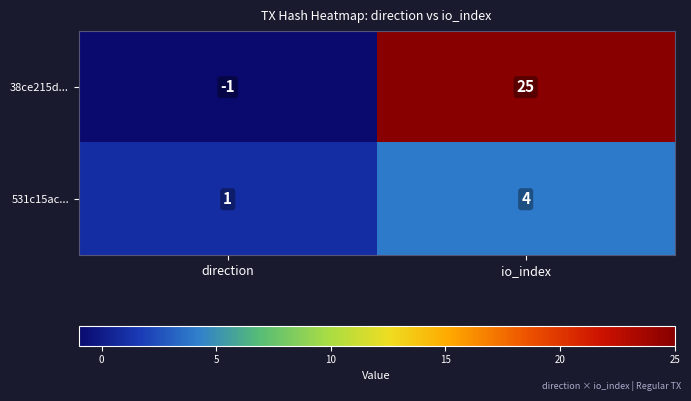

Count the number of data series in this chart.

2